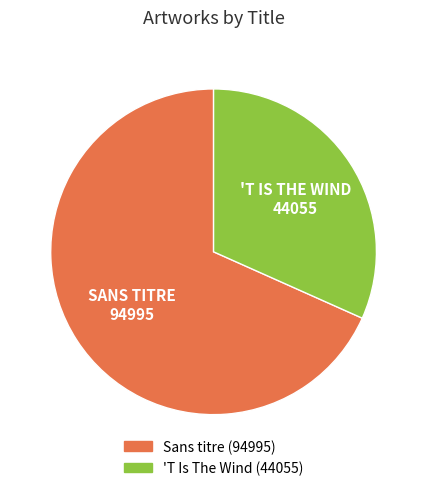

Is the sum of 'T Is The Wind and Sans titre greater than half?

Yes